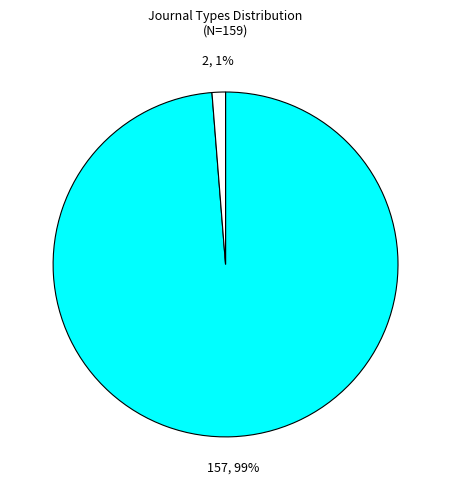

To the nearest percent, what is the average slice percentage?

50%